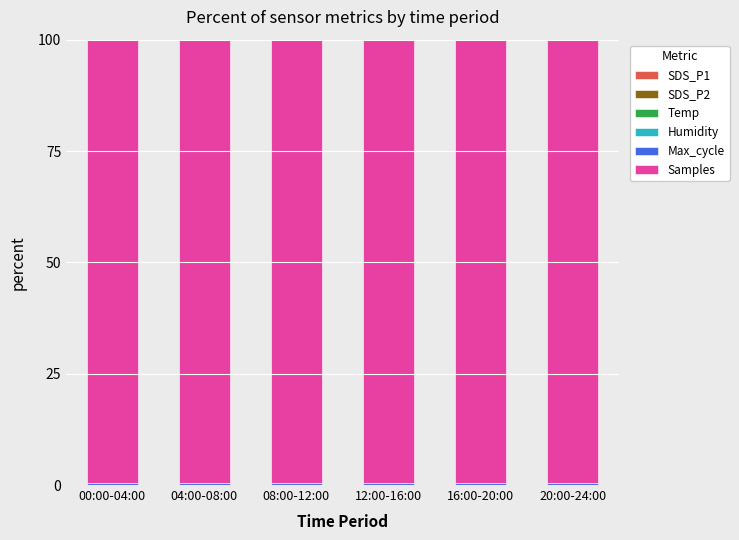

The SDS_P1 series shows 0.0 at 04:00-08:00. True or false?

False